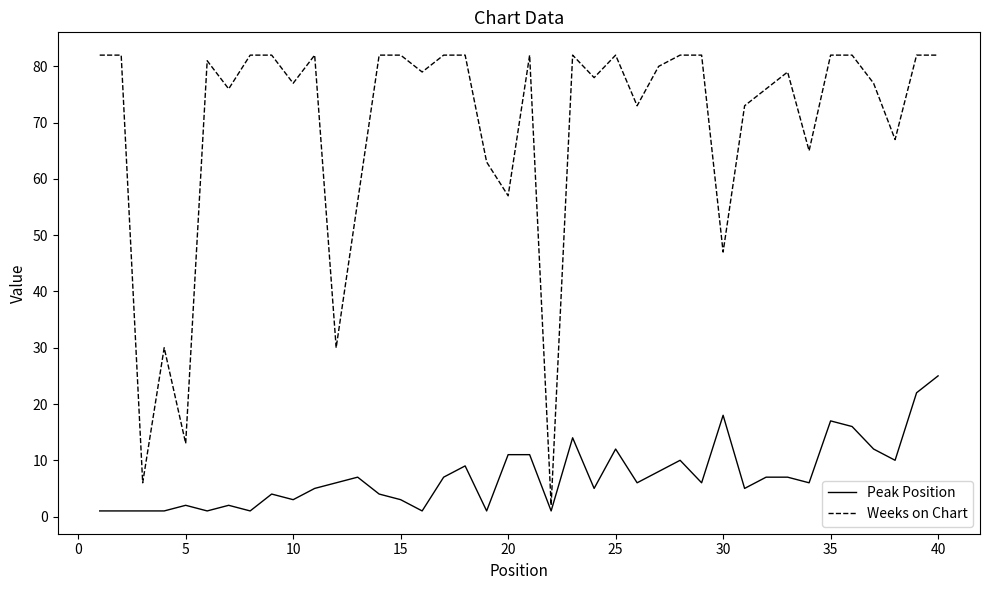

Which series has the largest range (max minus min)?

Weeks on Chart